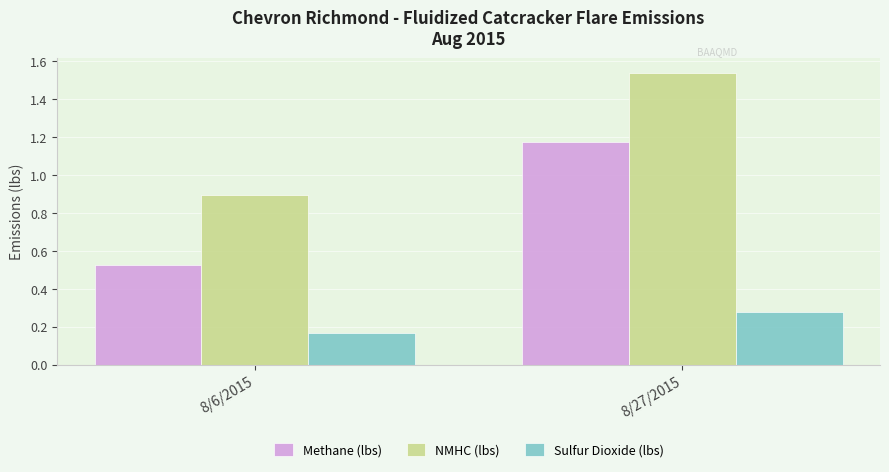

What position from the right is 8/6/2015?

2